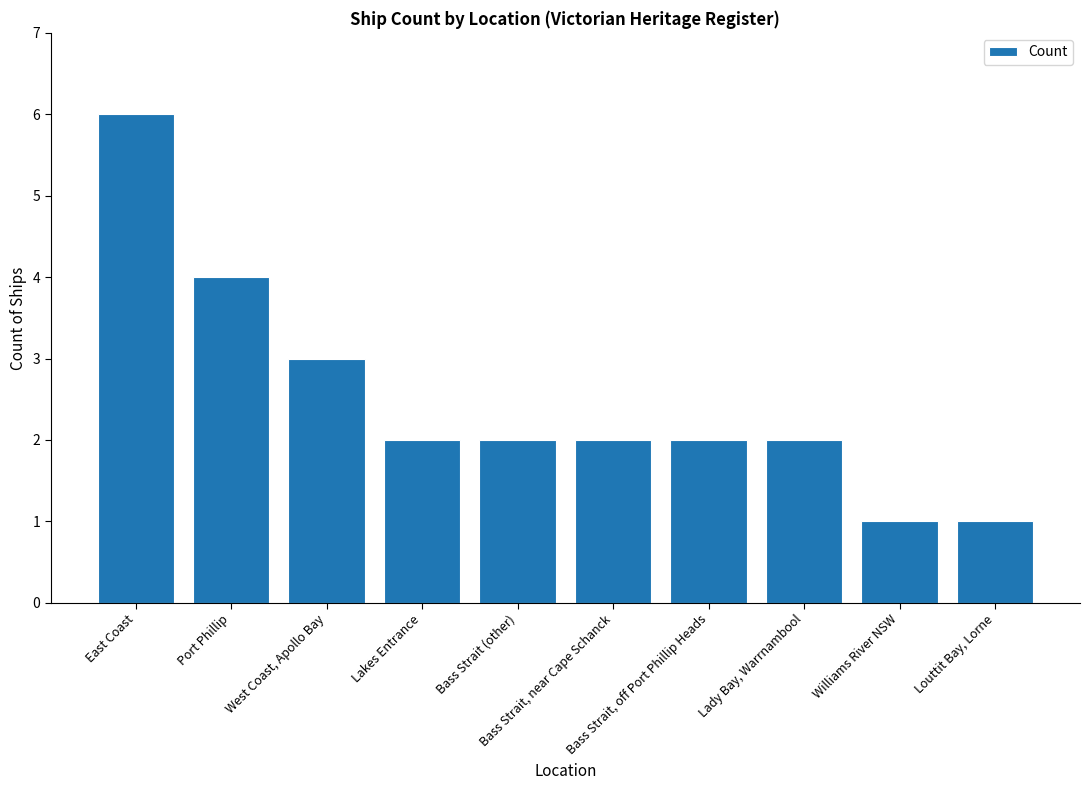

At which label is the value closest to 3?

West Coast, Apollo Bay